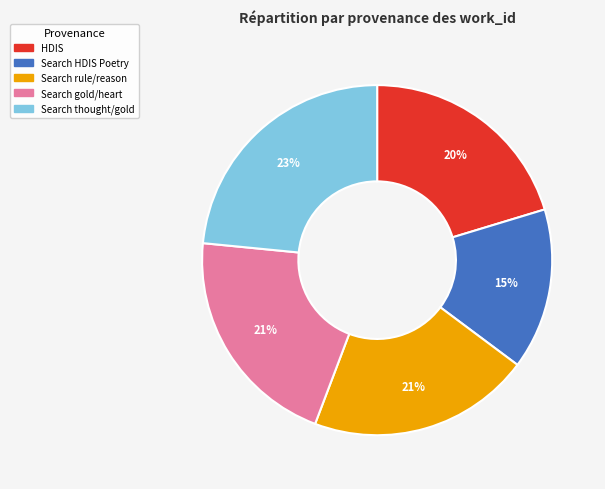

Is there any slice that represents more than half of the pie?

No